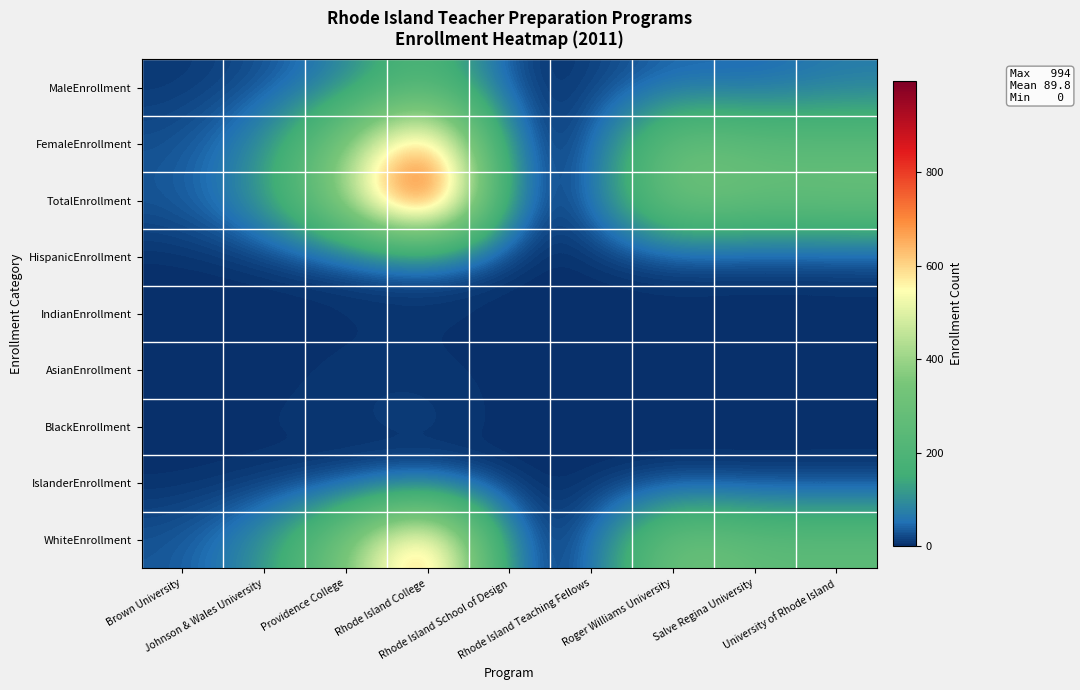

Rank the series by their maximum value, from lowest to highest.

IslanderEnrollment, IndianEnrollment, AsianEnrollment, BlackEnrollment, HispanicEnrollment, MaleEnrollment, FemaleEnrollment, WhiteEnrollment, TotalEnrollment